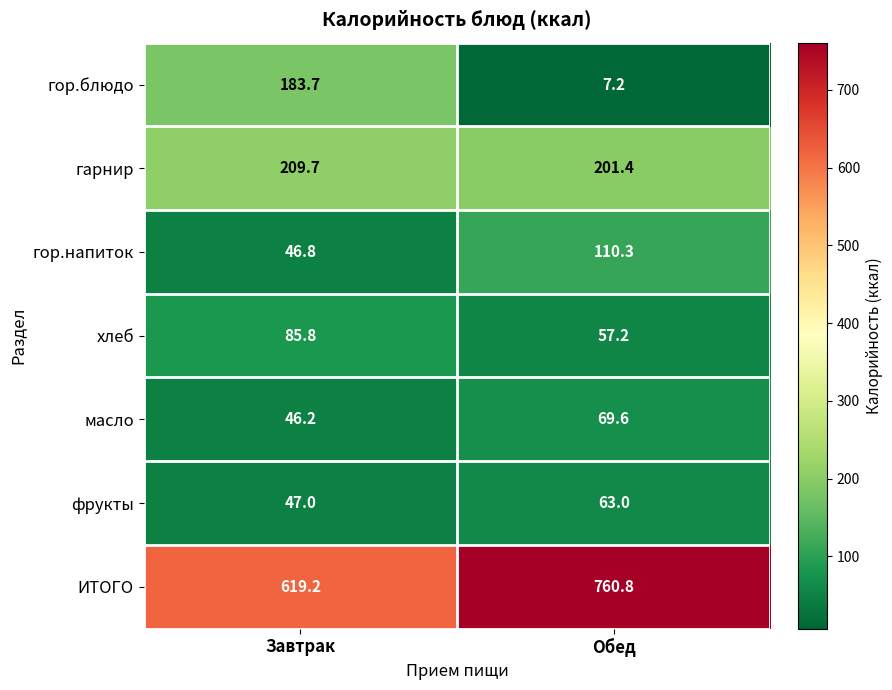

Reading left to right, transcribe all the data shown in this chart.

гор.блюдо: Завтрак=183.7	Обед=7.2
гарнир: Завтрак=209.7	Обед=201.4
гор.напиток: Завтрак=46.8	Обед=110.3
хлеб: Завтрак=85.8	Обед=57.2
масло: Завтрак=46.2	Обед=69.6
фрукты: Завтрак=47.0	Обед=63.0
ИТОГО: Завтрак=619.2	Обед=760.8